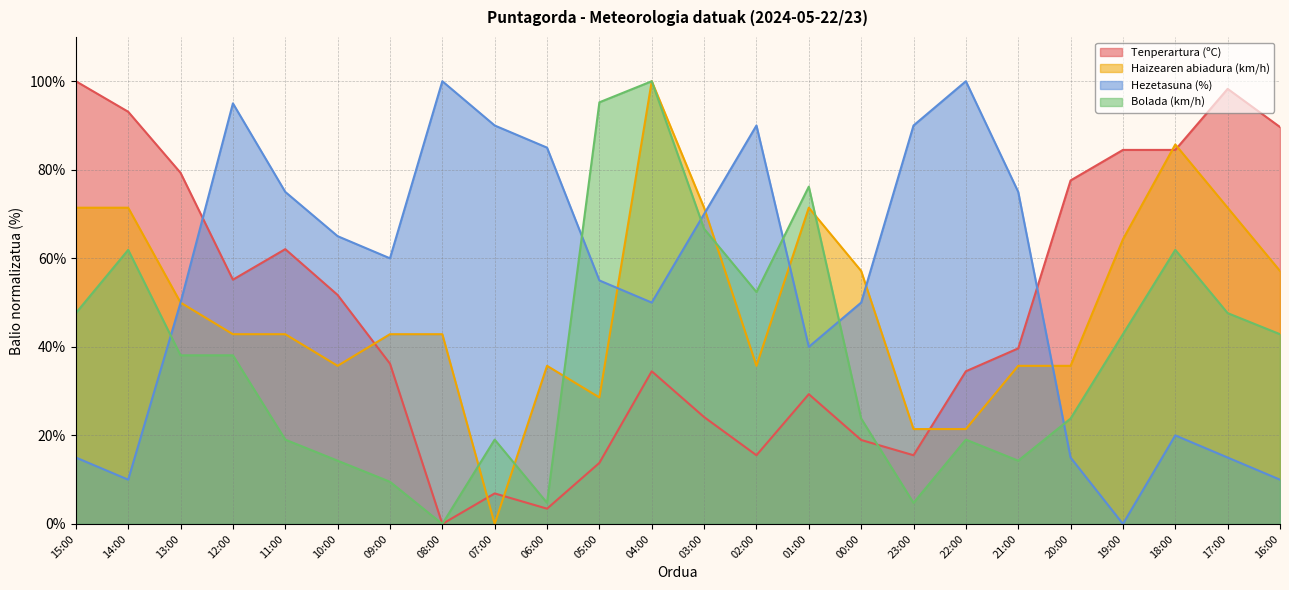

Reading left to right, extract all data points from this chart.

Tenperartura (ºC): 100.0	93.1	79.3	55.2	62.1	51.7	36.2	0.0	6.9	3.4	13.8	34.5	24.1	15.5	29.3	19.0	15.5	34.5	39.7	77.6	84.5	84.5	98.3	89.7
Haizearen abiadura (km/h): 71.4	71.4	50.0	42.9	42.9	35.7	42.9	42.9	0.0	35.7	28.6	100.0	71.4	35.7	71.4	57.1	21.4	21.4	35.7	35.7	64.3	85.7	71.4	57.1
Hezetasuna (%): 15.0	10.0	50.0	95.0	75.0	65.0	60.0	100.0	90.0	85.0	55.0	50.0	70.0	90.0	40.0	50.0	90.0	100.0	75.0	15.0	0.0	20.0	15.0	10.0
Bolada (km/h): 47.6	61.9	38.1	38.1	19.0	14.3	9.5	0.0	19.0	4.8	95.2	100.0	66.7	52.4	76.2	23.8	4.8	19.0	14.3	23.8	42.9	61.9	47.6	42.9